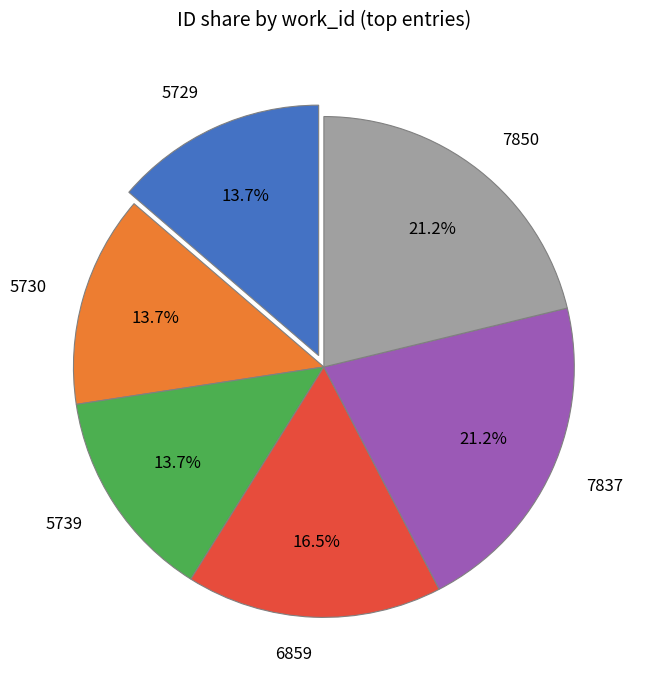

Approximately how many times larger is the value at 7837 compared to 5730?

1.5